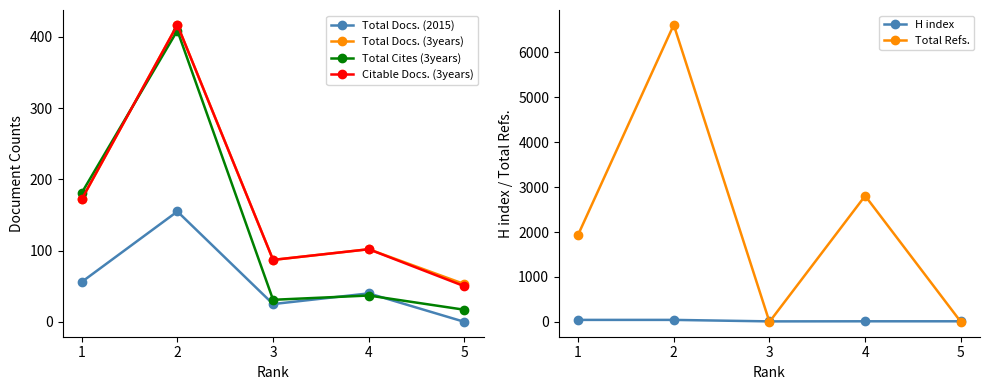

Where is the first local minimum for H index?

3